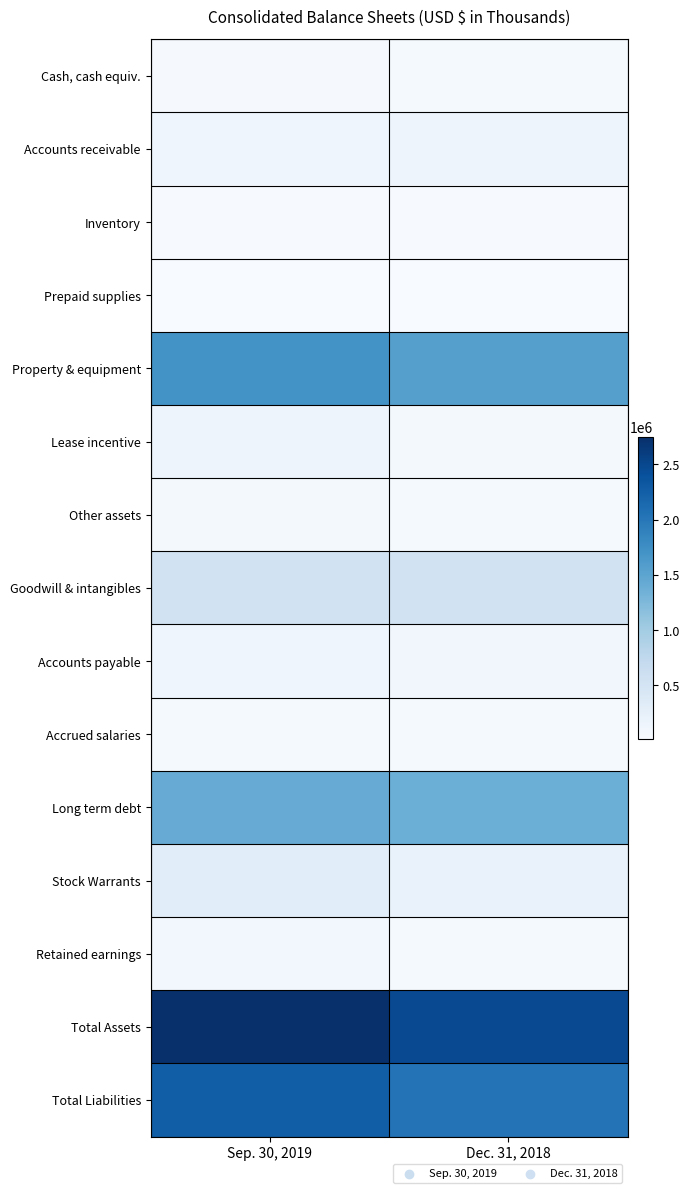

At how many categories does at least one series exceed 510394?

2